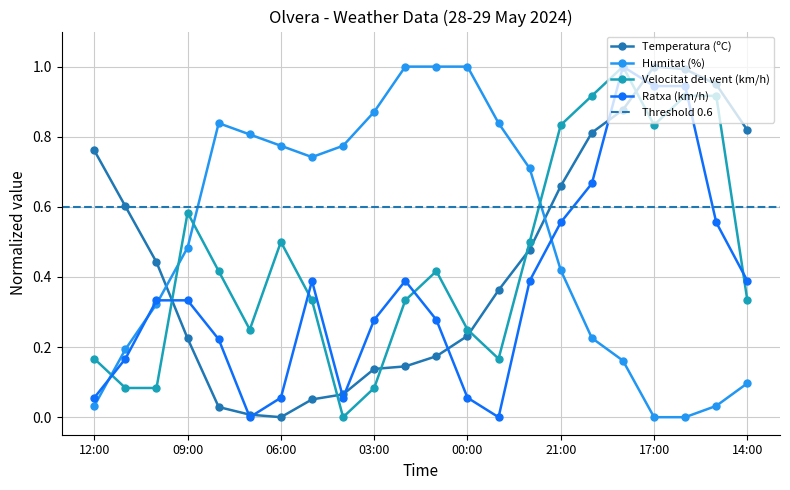

Rank the series by their maximum value, from lowest to highest.

Temperatura (ºC), Humitat (%), Velocitat del vent (km/h), Ratxa (km/h)